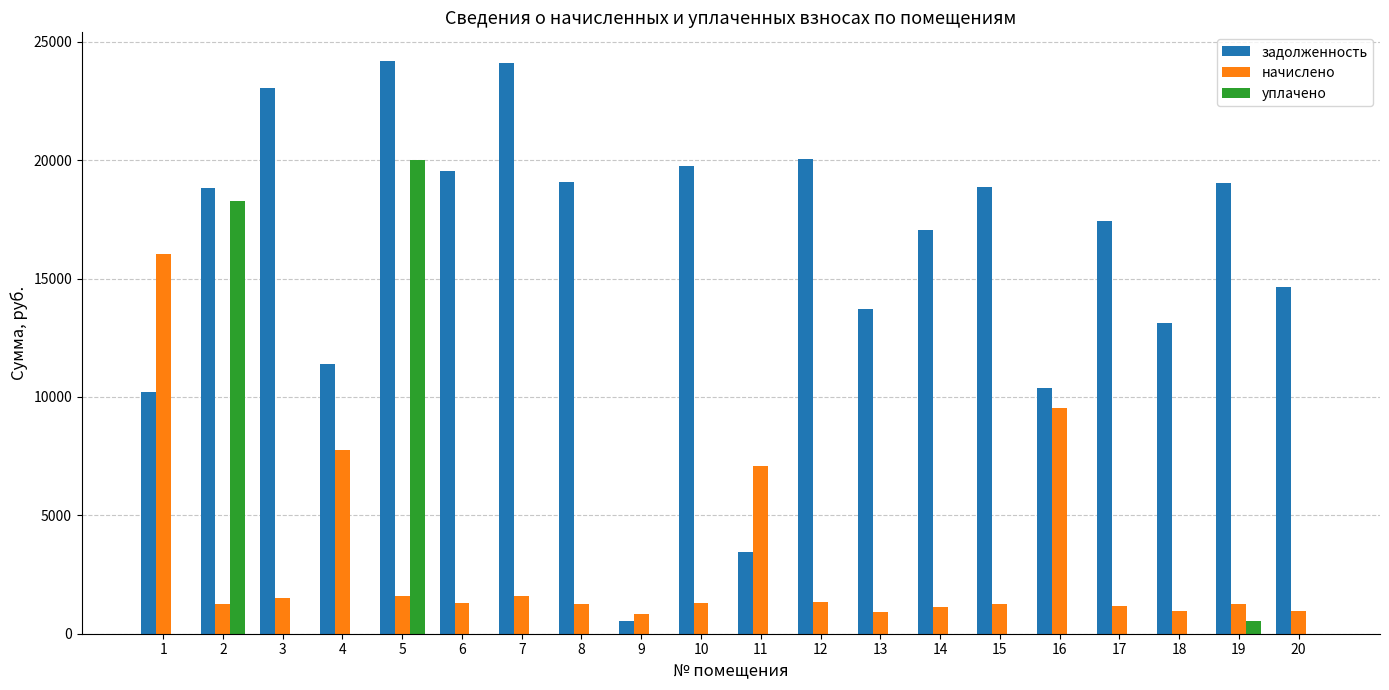

How many data points in уплачено are above 0?

3